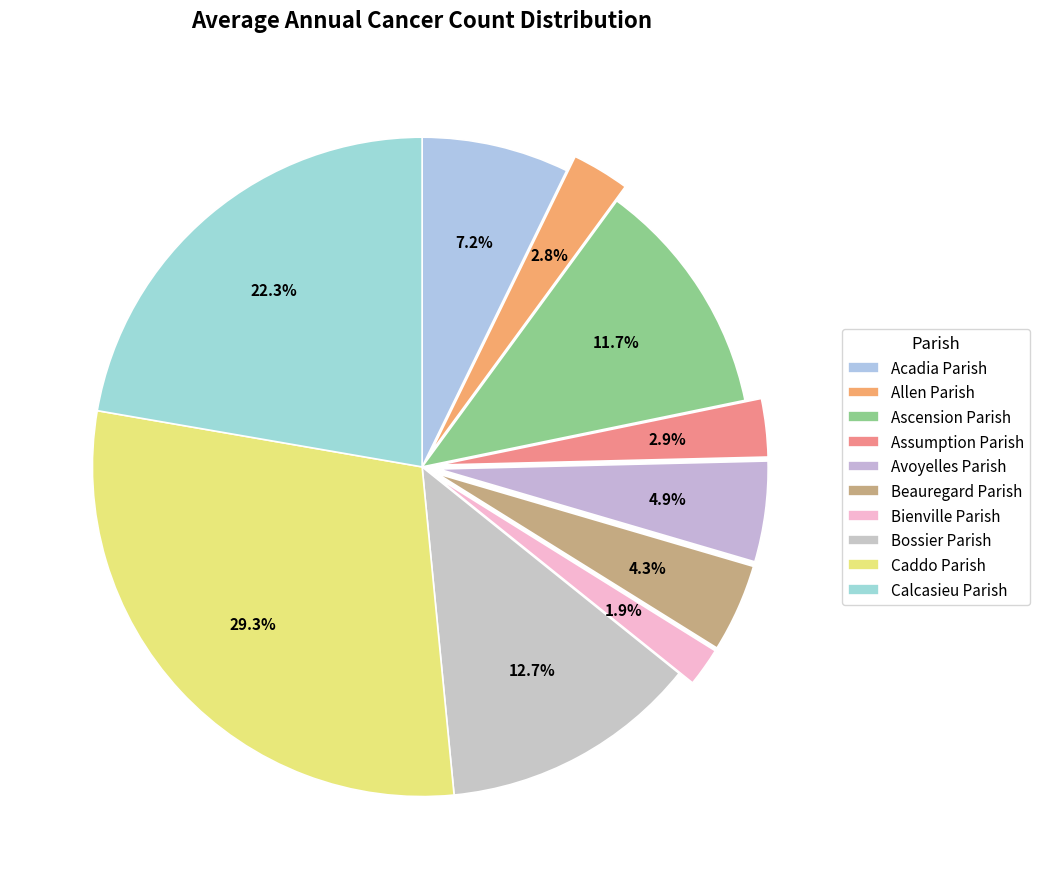

Count the number of slices in the pie.

10